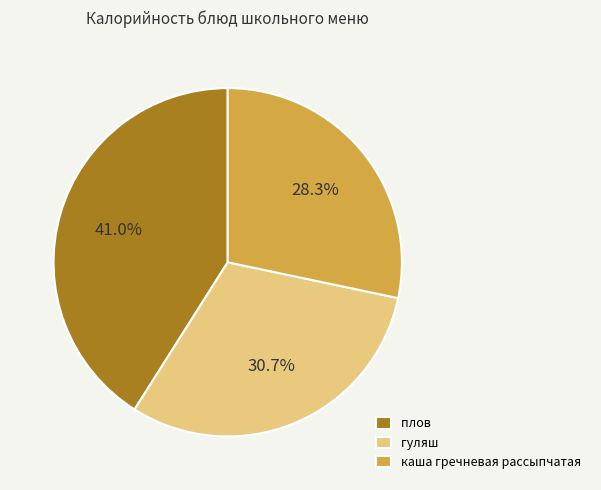

Approximately how many times larger is the value at плов compared to гуляш?

1.3